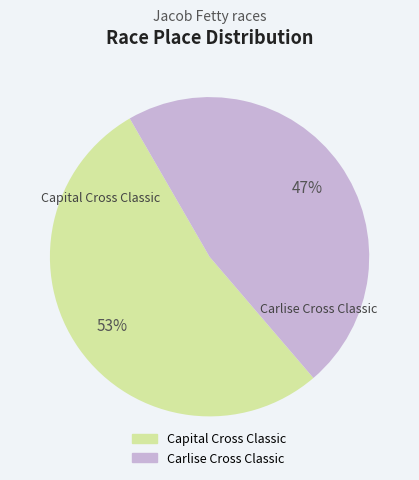

Is there any slice that represents more than half of the pie?

Yes